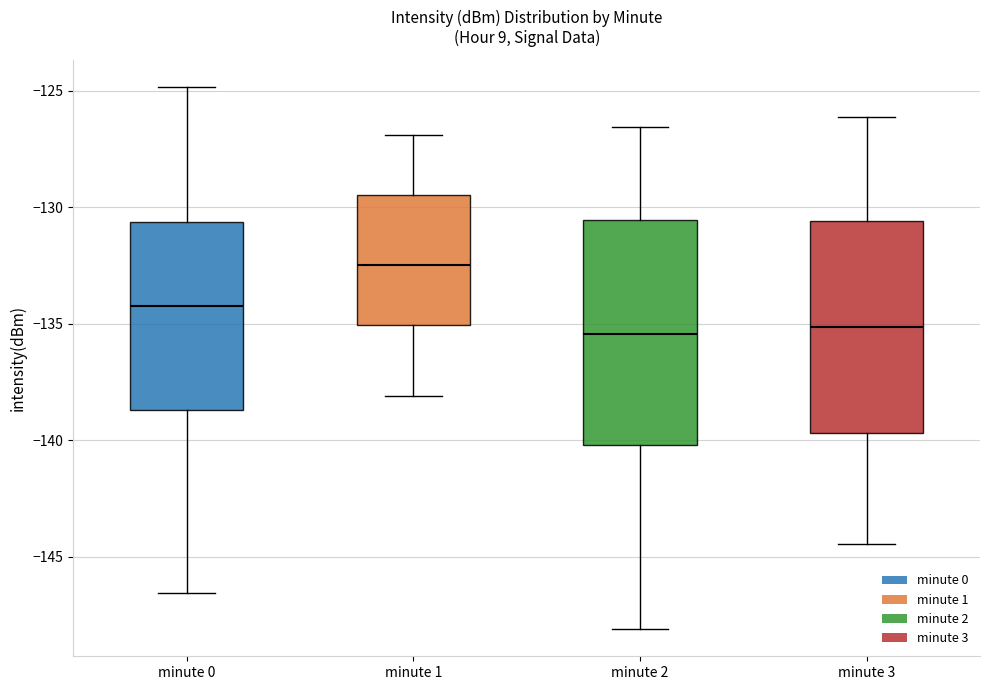

Where does the upper whisker of the box for minute 1 end on the y-axis? The values are not printed on the chart, so give them approximately, as read against the axis.

-127.0